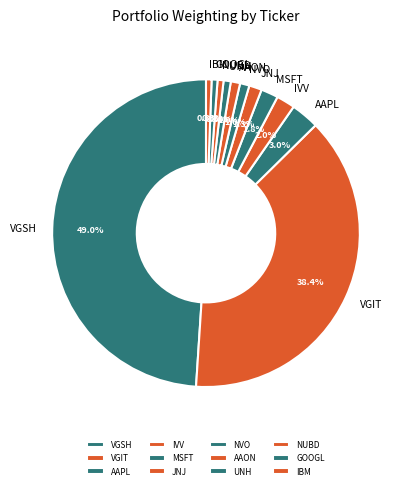

Does IVV represent more than half of the total?

No